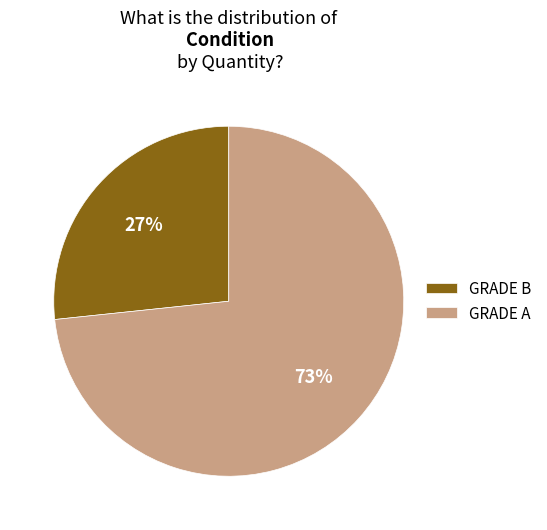

To the nearest percent, what is the combined percentage of GRADE A and GRADE B?

100%